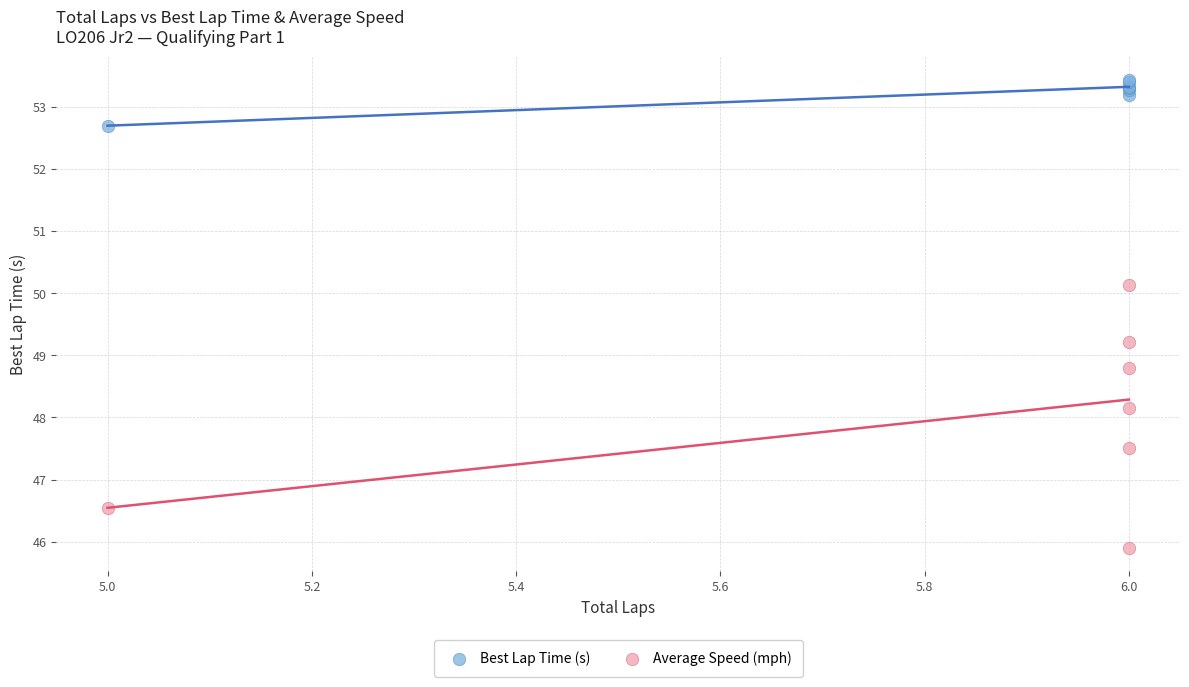

Which series has the widest spread of Y values?

Average Speed (mph)